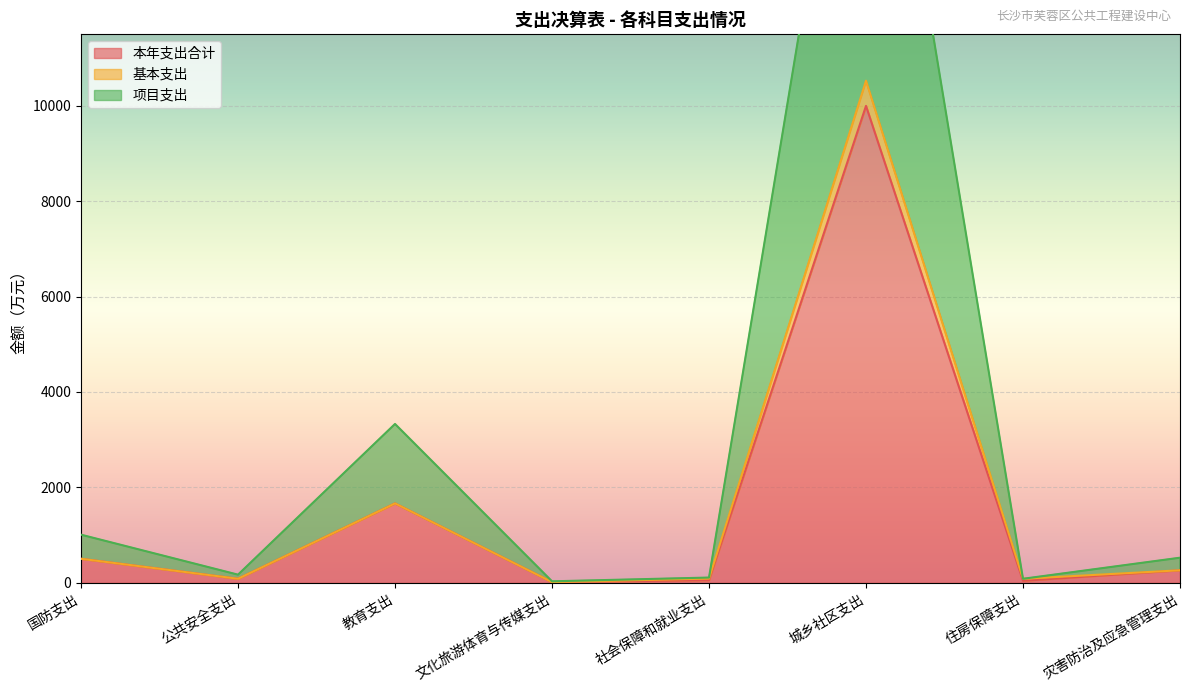

Which label corresponds to the largest value in the chart?

城乡社区支出